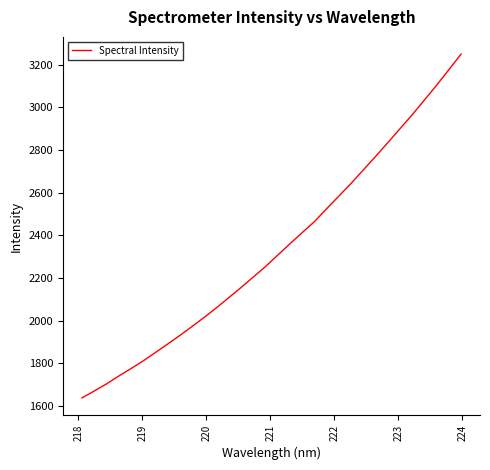

What is the greatest value displayed?

3249.8